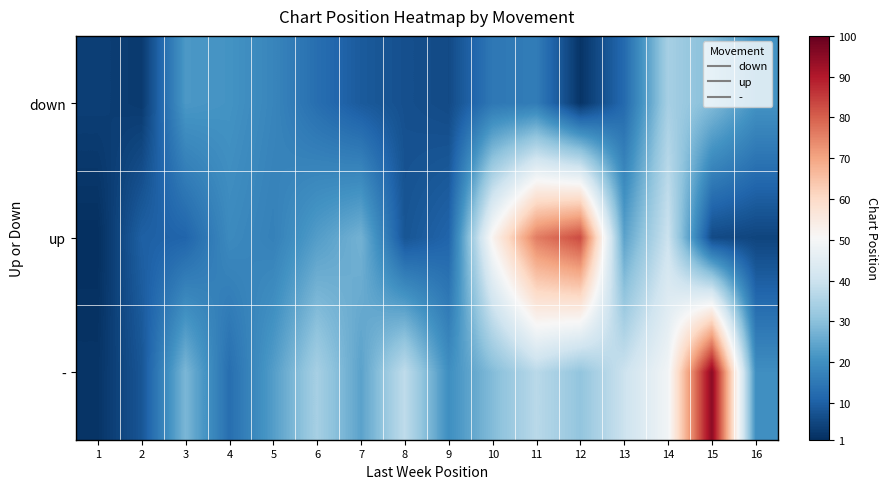

Between 6 and 12, which series saw the biggest shift?

up